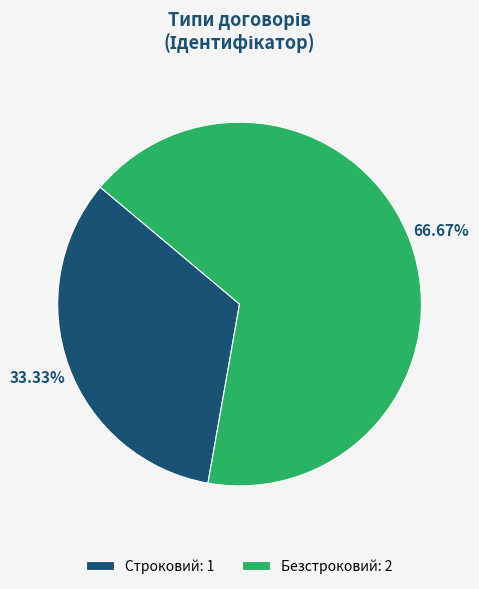

The Безстроковий slice represents 76% of the pie. True or false?

False